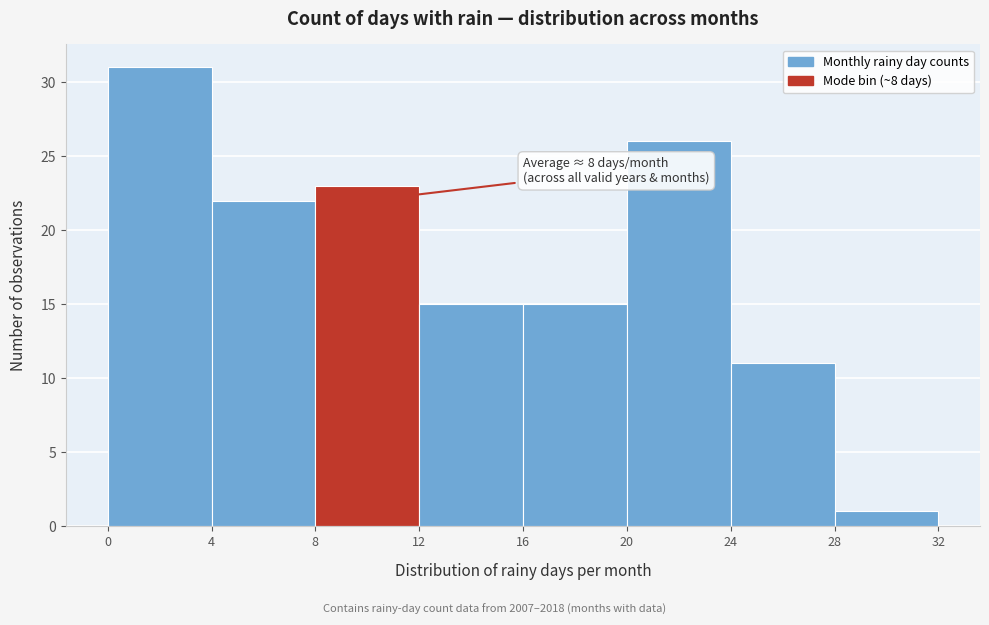

Which range on the x-axis has the tallest bar?

0 to 4